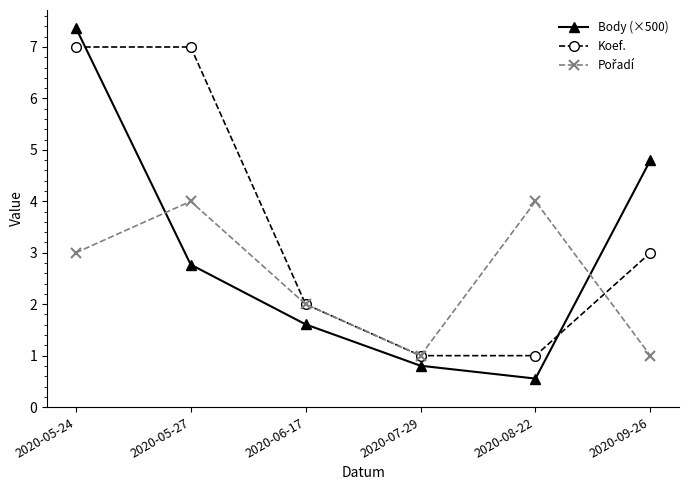

At which category does the chart reach its minimum across all series?

2020-08-22